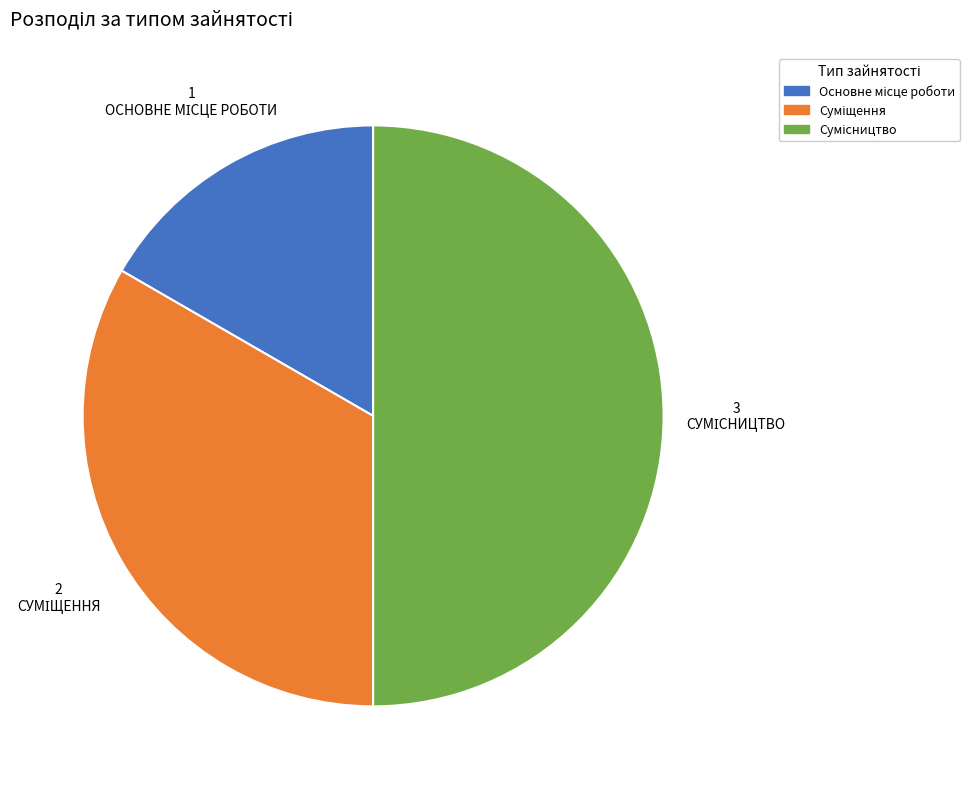

Rank the categories by value from lowest to highest.

Основне місце роботи, Суміщення, Сумісництво